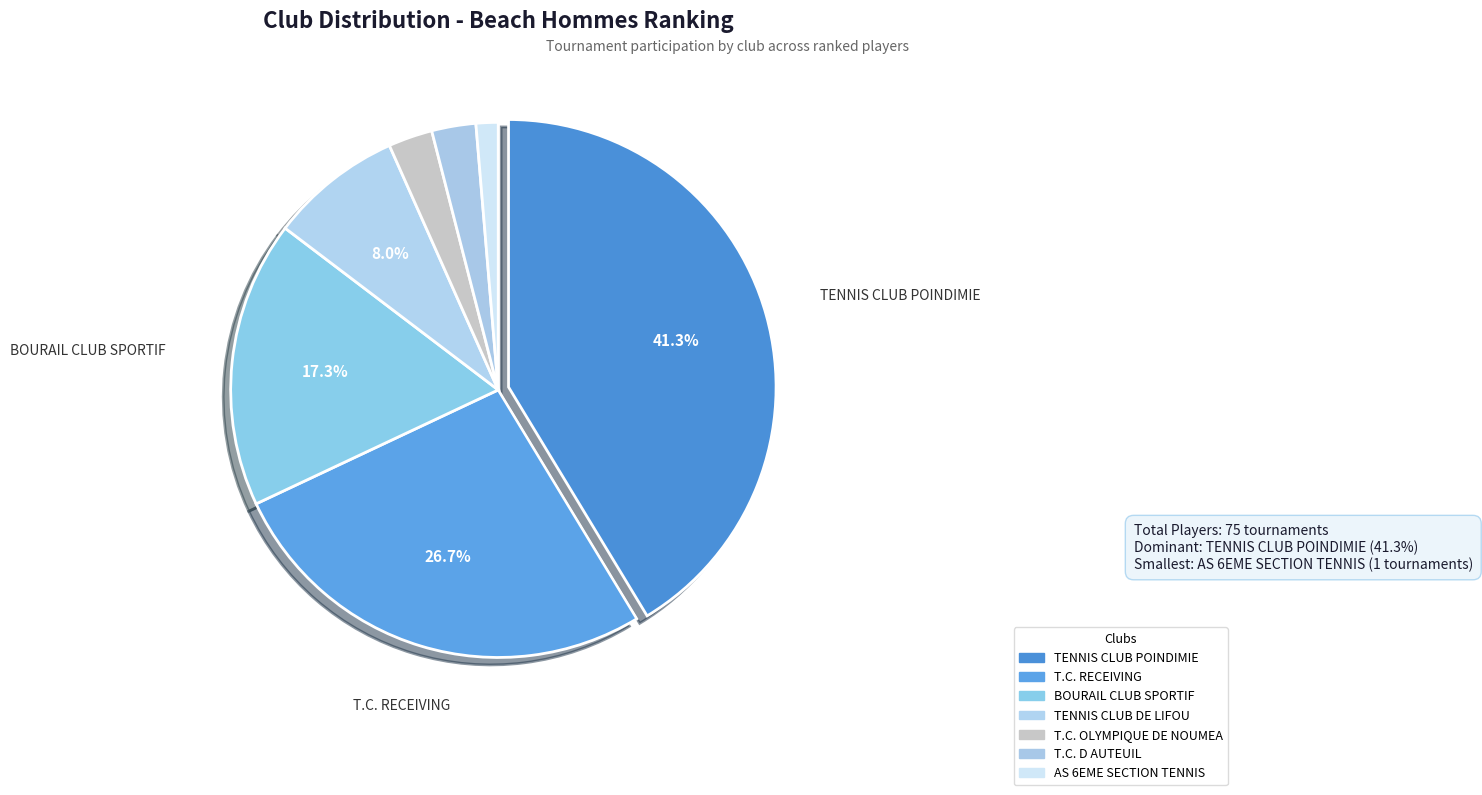

How many segments does this pie chart have?

7